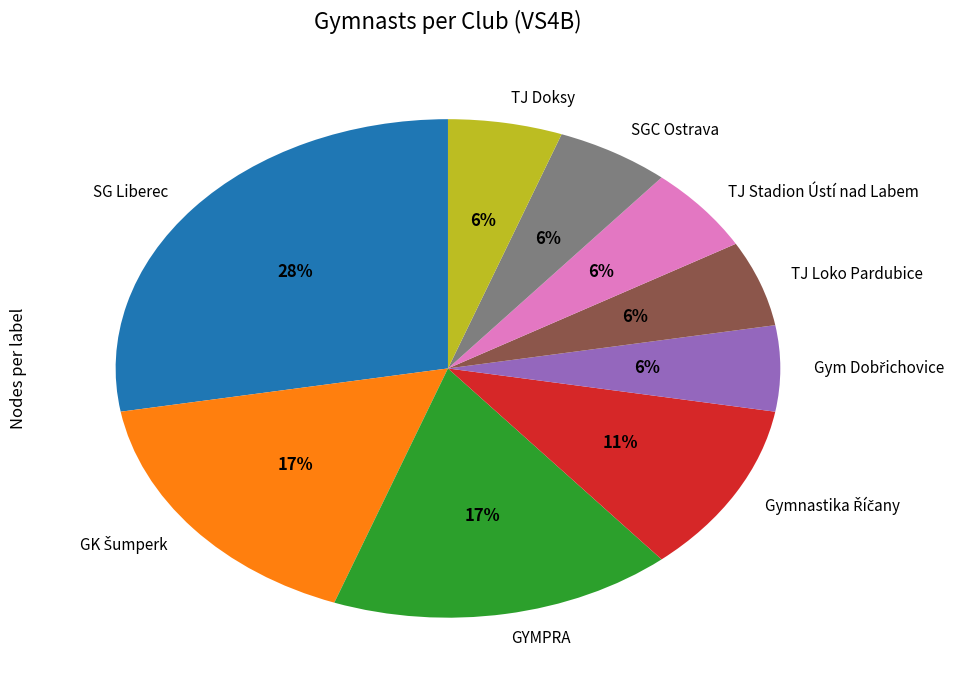

Is there any slice that represents more than half of the pie?

No